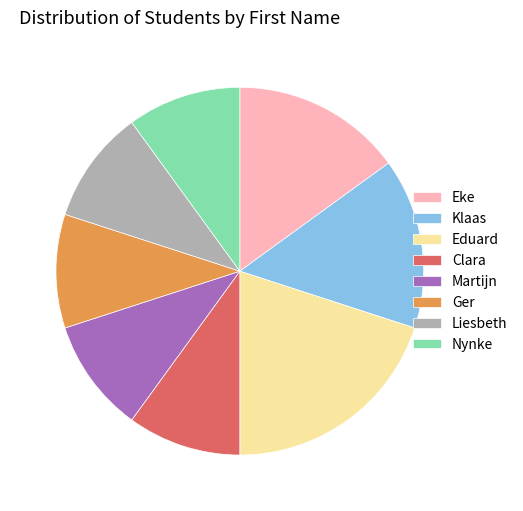

Between Eduard and Nynke, which is larger?

Eduard